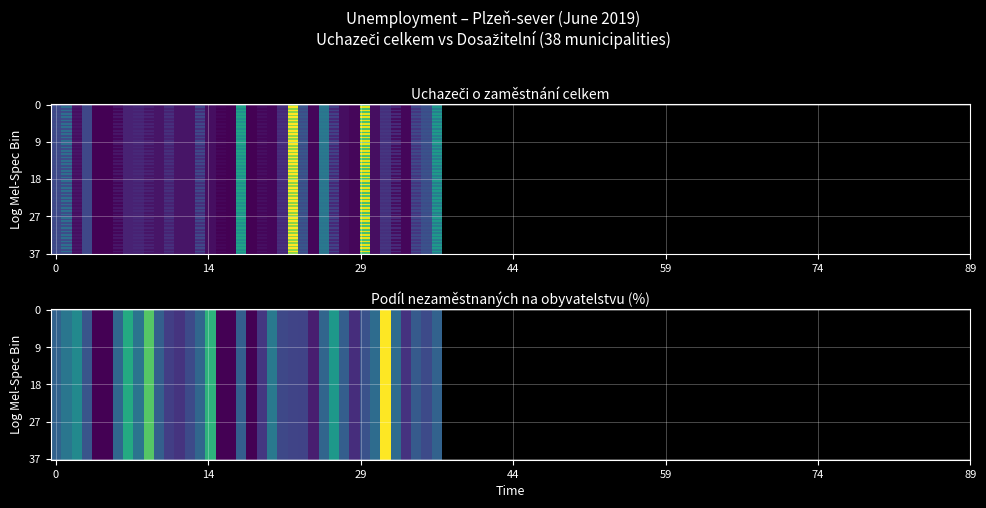

Is it true that uchazeči_celkem equals 0.0 at 19?

True